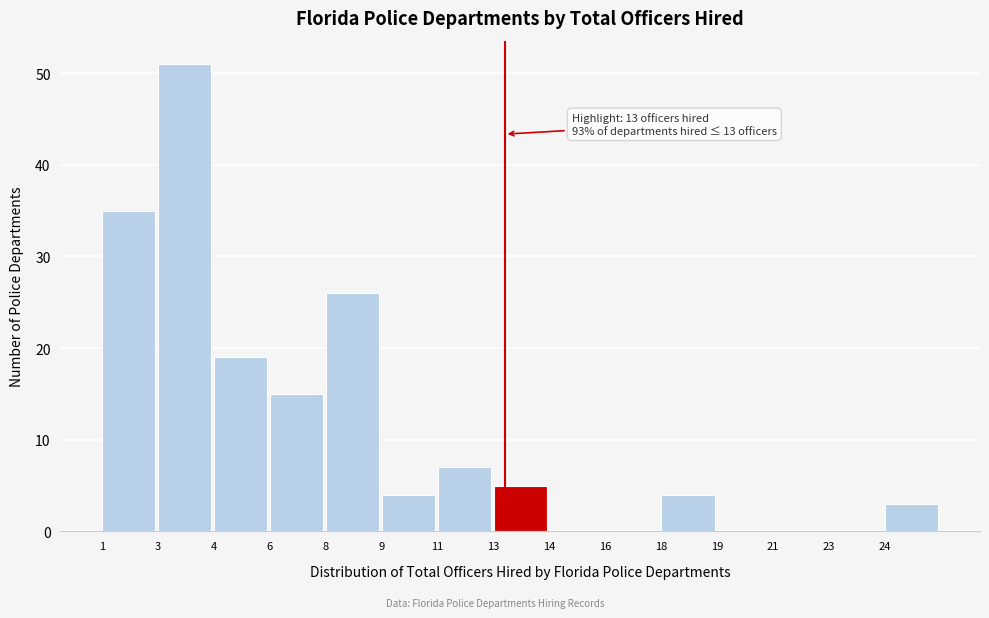

Reading left to right, what are all the values shown in this chart?

1=35	3=51	4=19	6=15	8=26	9=4	11=7	13=5	14=0	16=0	18=4	19=0	21=0	23=0	24=3